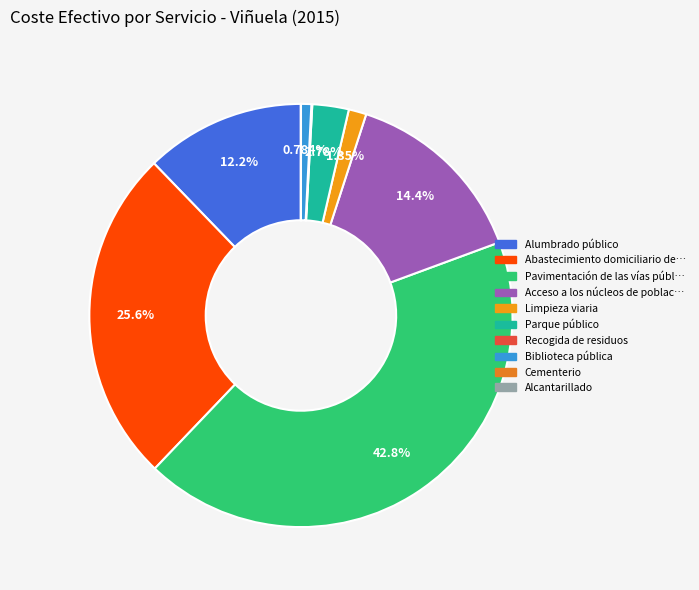

Rank the categories by value from highest to lowest.

Pavimentación de las vías públicas, Abastecimiento domiciliario de agua, Acceso a los núcleos de población, Alumbrado público, Parque público, Limpieza viaria, Biblioteca pública, Recogida de residuos, Cementerio, Alcantarillado